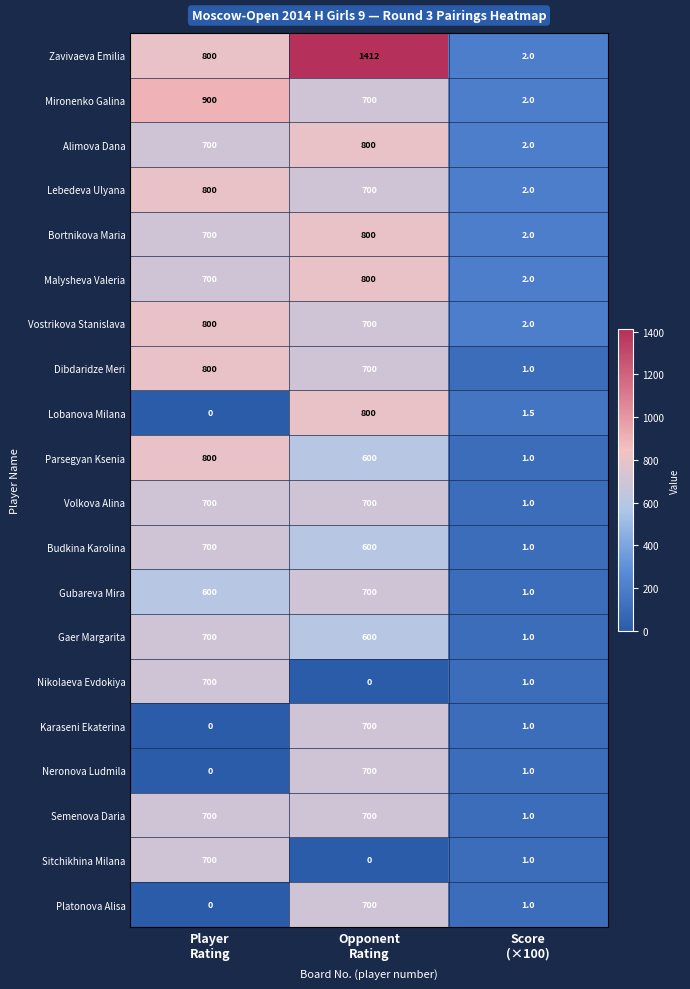

What is the average value of the Lebedeva Ulyana series?

500.7